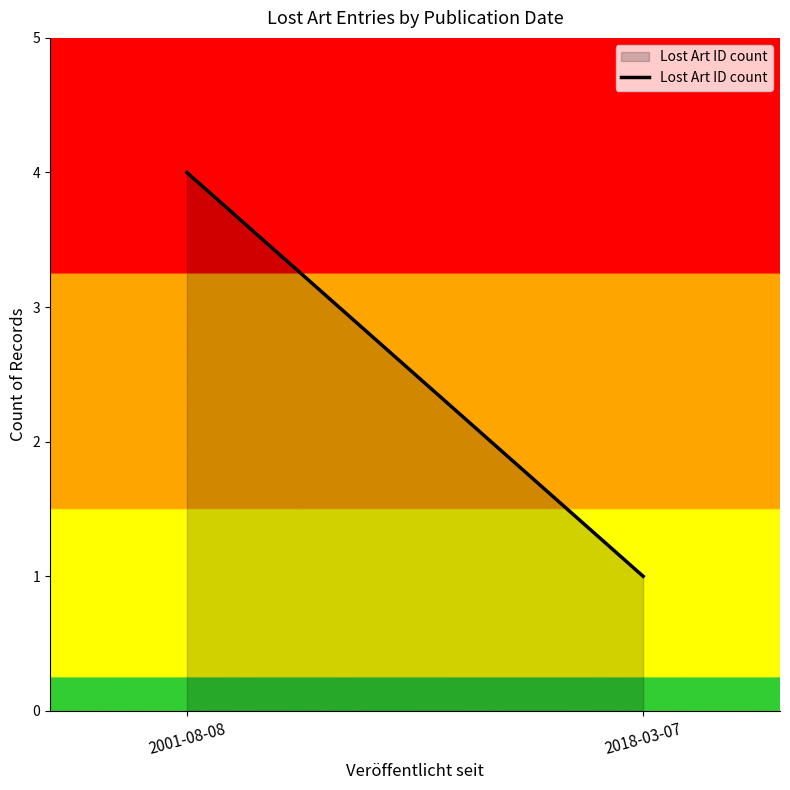

True or false: the data shows 0 at 2018-03-07.

False